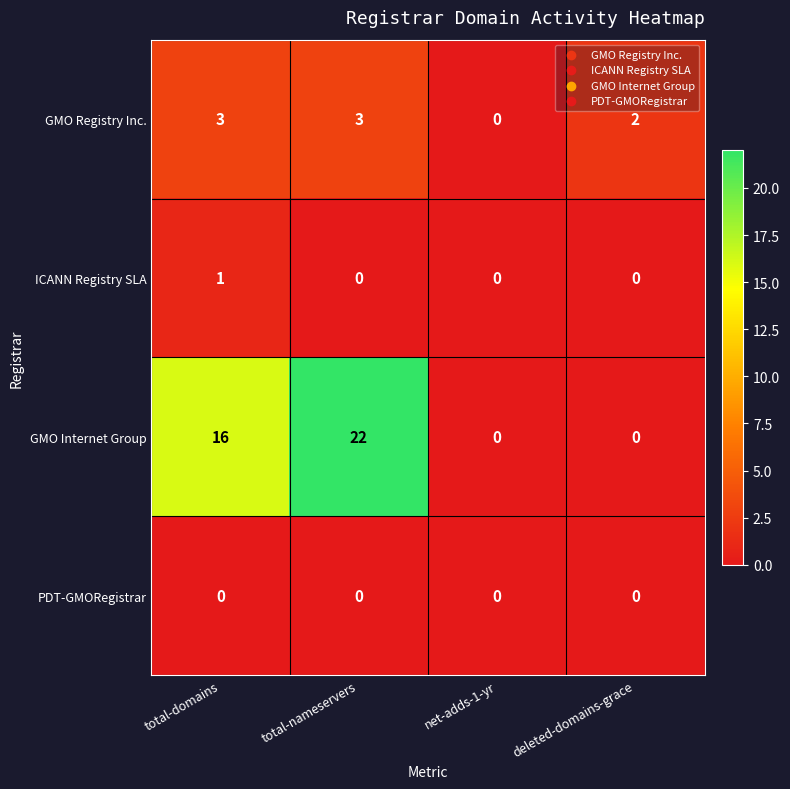

How many distinct data groups are displayed?

4